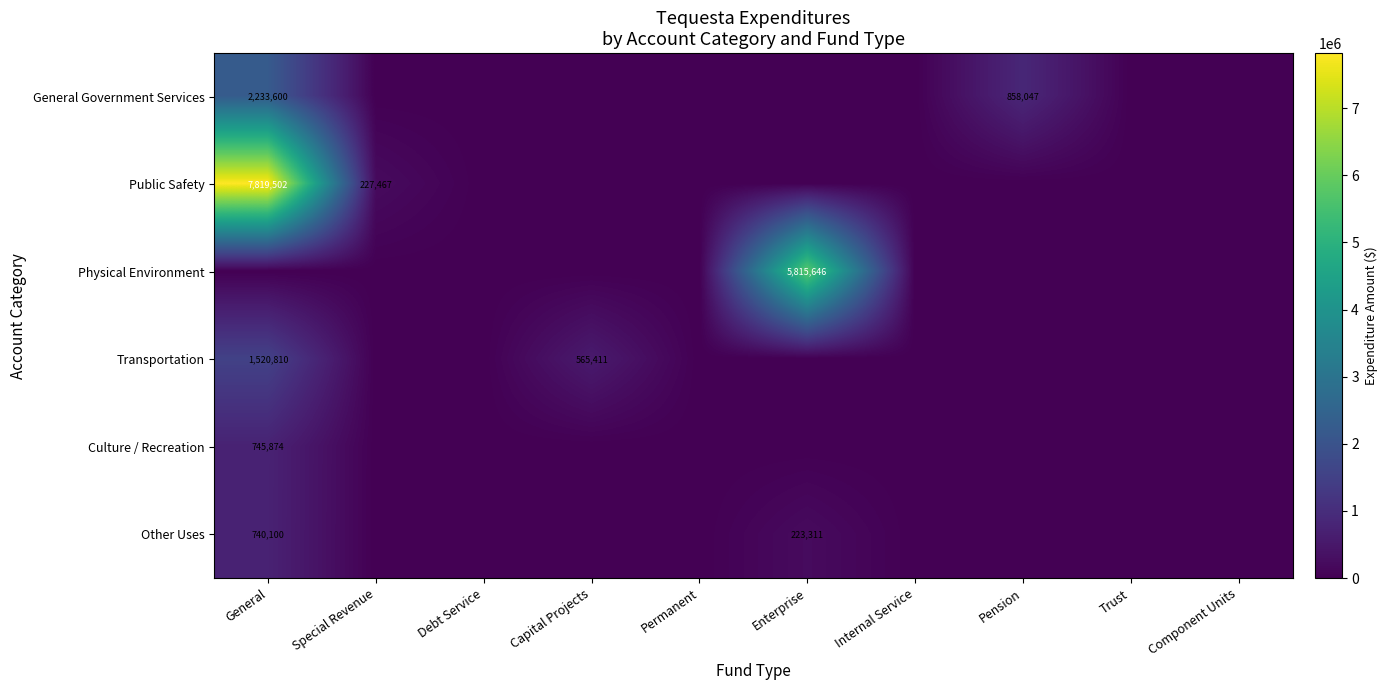

Which series has the largest total across all categories?

Public Safety